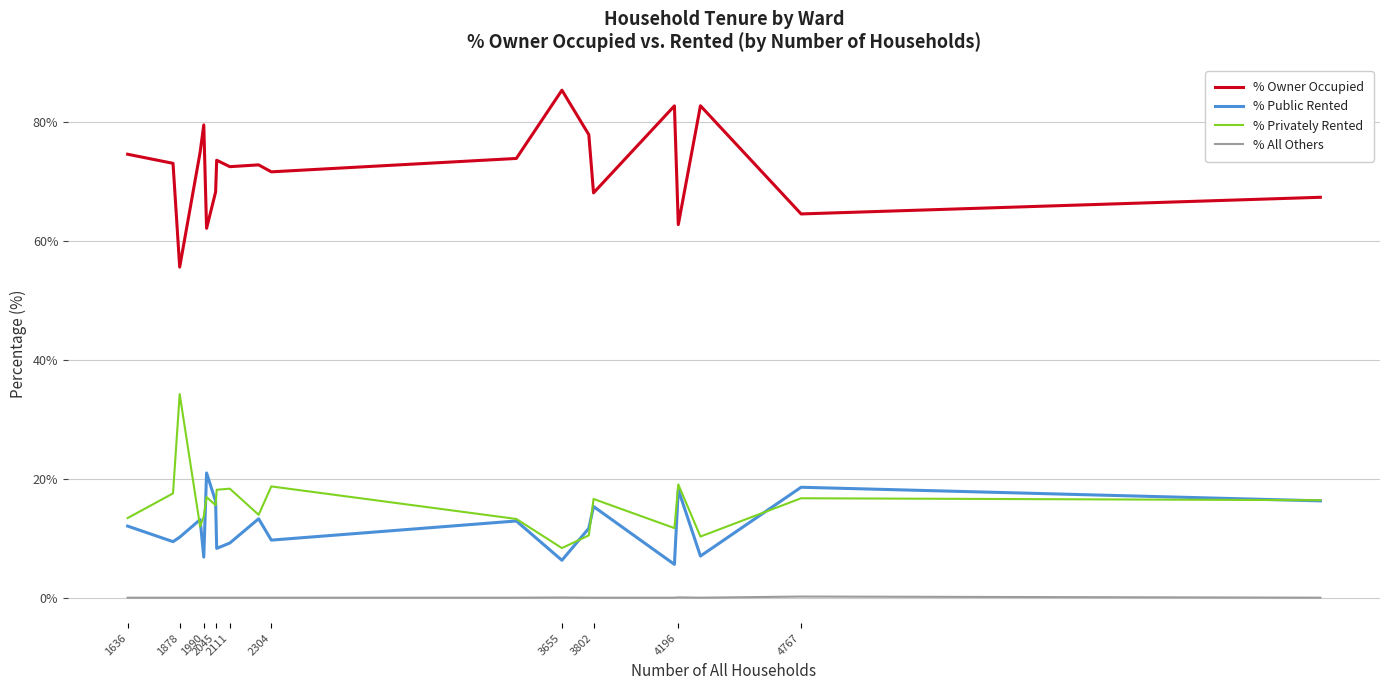

What is the maximum value for % Privately Rented?

34.2